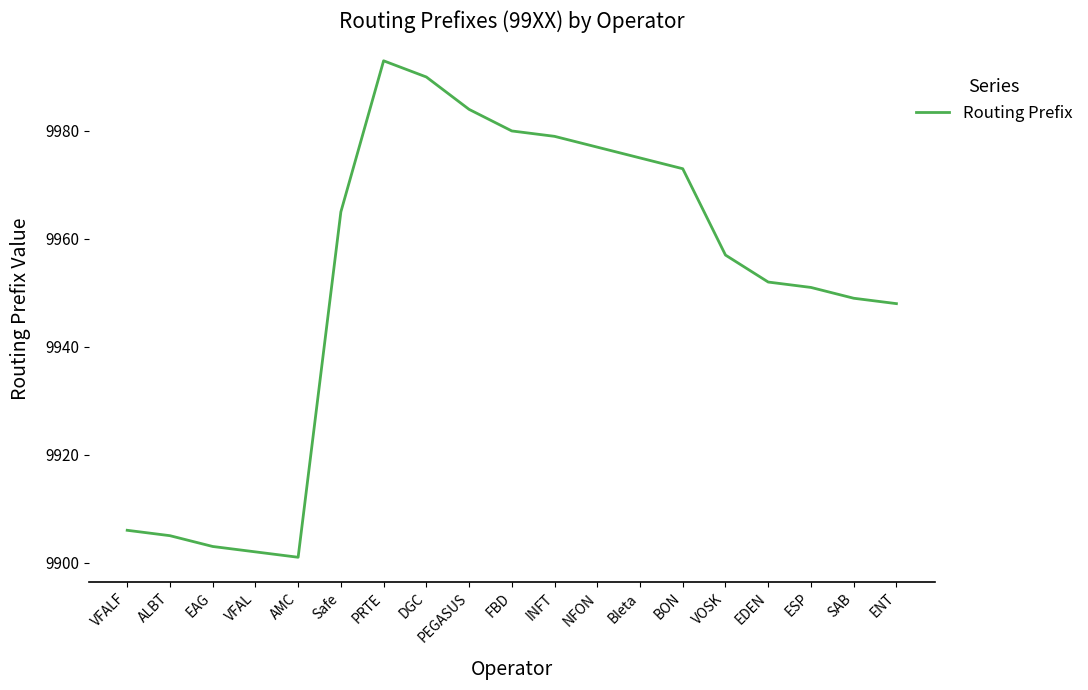

Where is the first local maximum?

PRTE